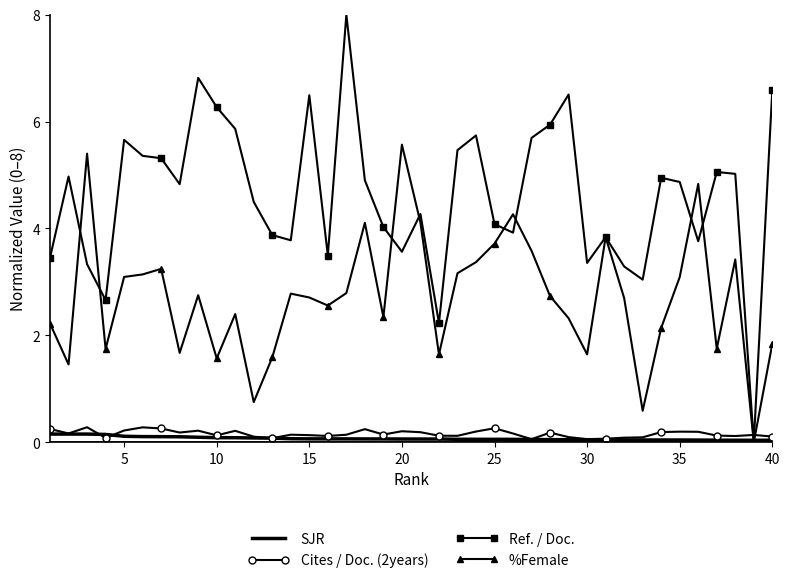

How many times do Ref. / Doc. and Cites / Doc. (2years) cross each other?

2